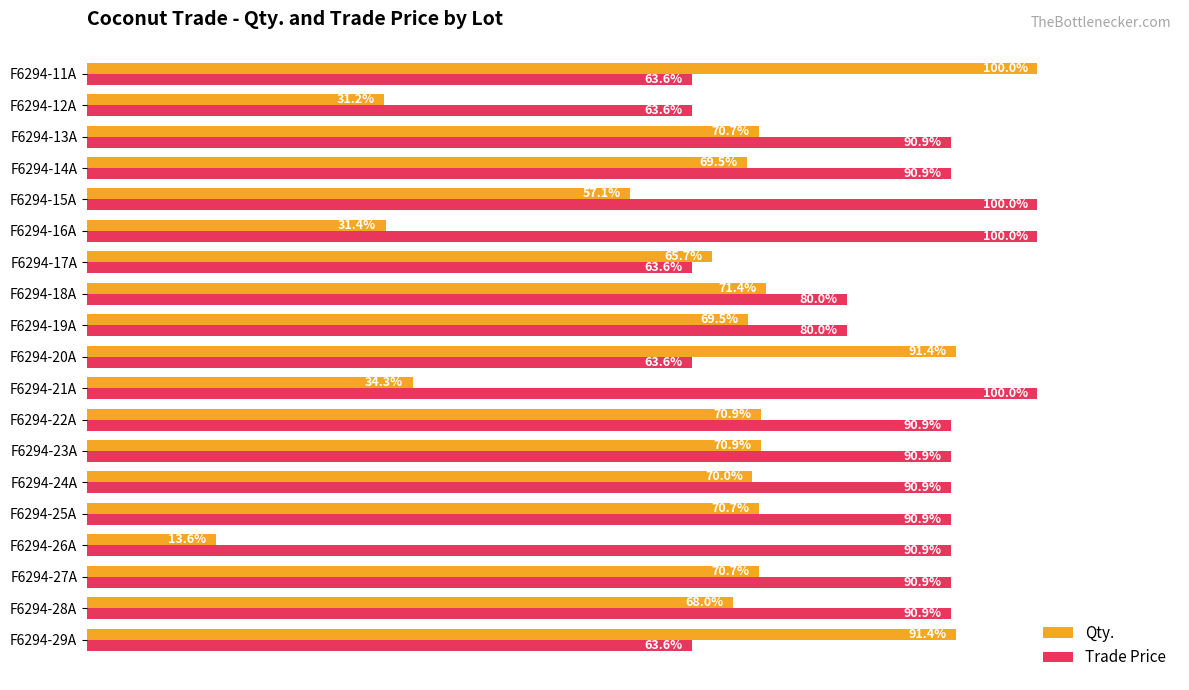

Where is Qty. nearest to the value 56?

F6294-15A